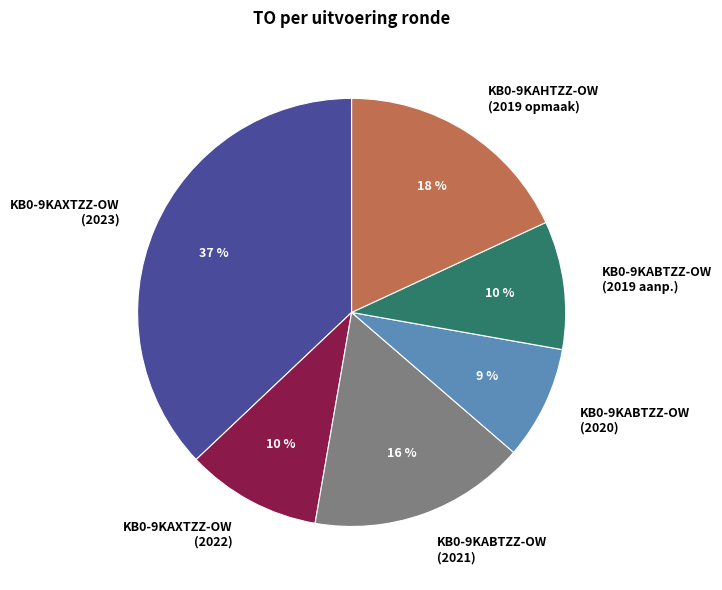

Do KB0-9KAHTZZ-OW (2019 opmaak) and KB0-9KAXTZZ-OW (2023) together represent more than half of the pie?

Yes